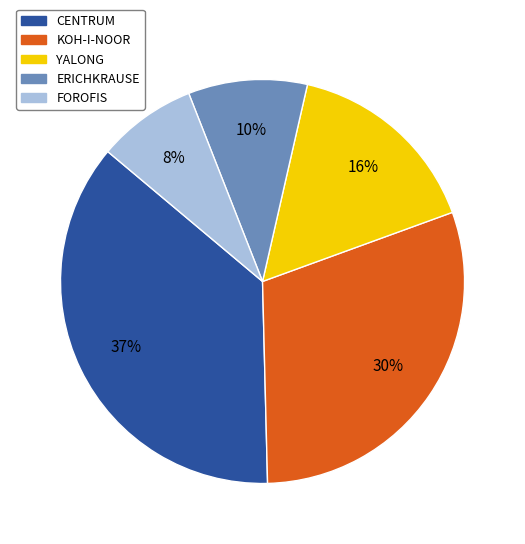

Which slice is the smallest?

FOROFIS